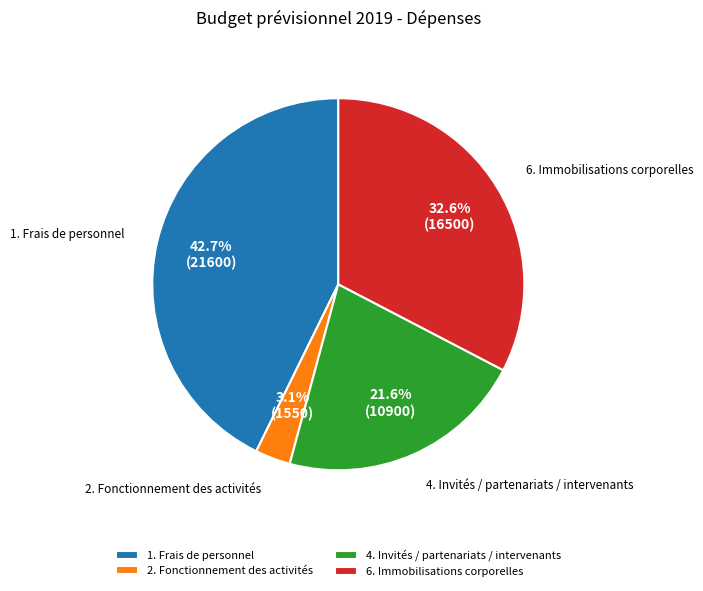

Is it true that 6. Immobilisations corporelles is 33% of the pie?

True